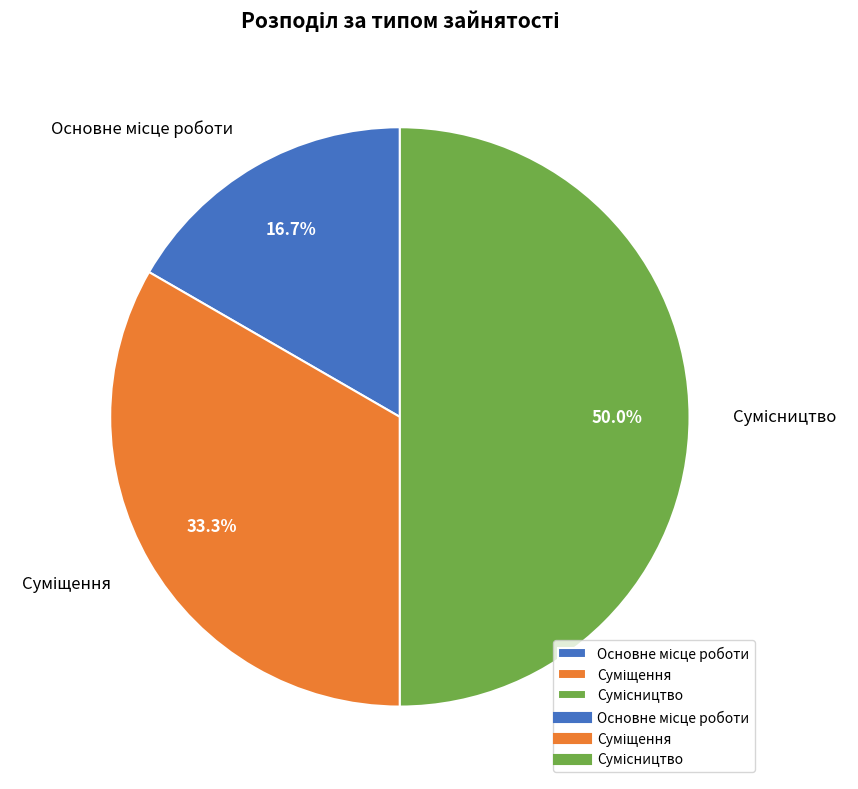

Is there a majority slice in this chart?

No